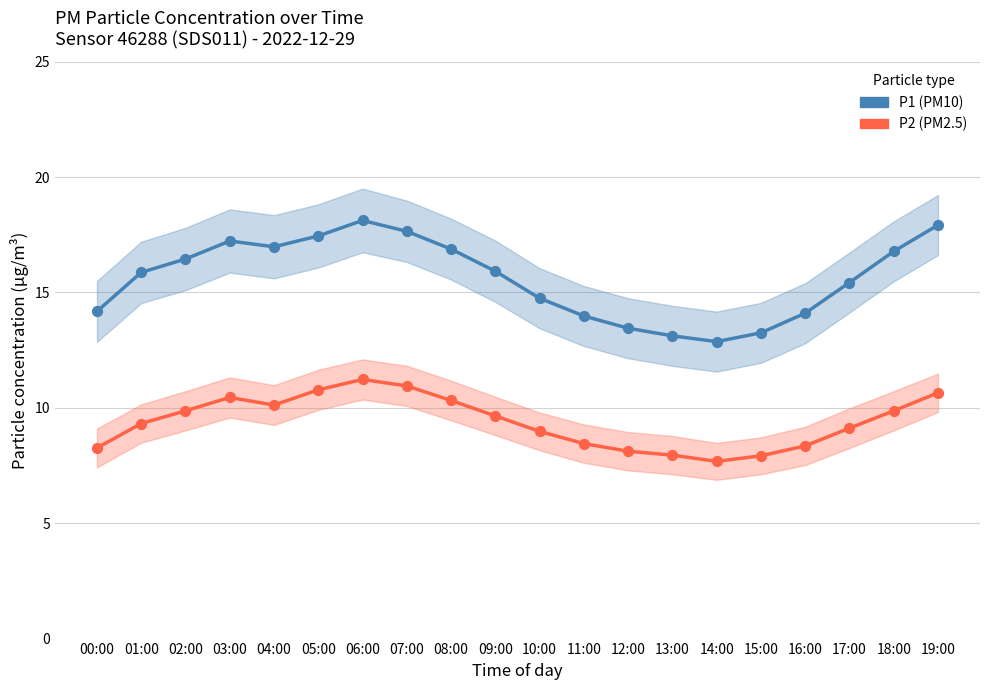

Which series has the largest total across all categories?

P1 (PM10)